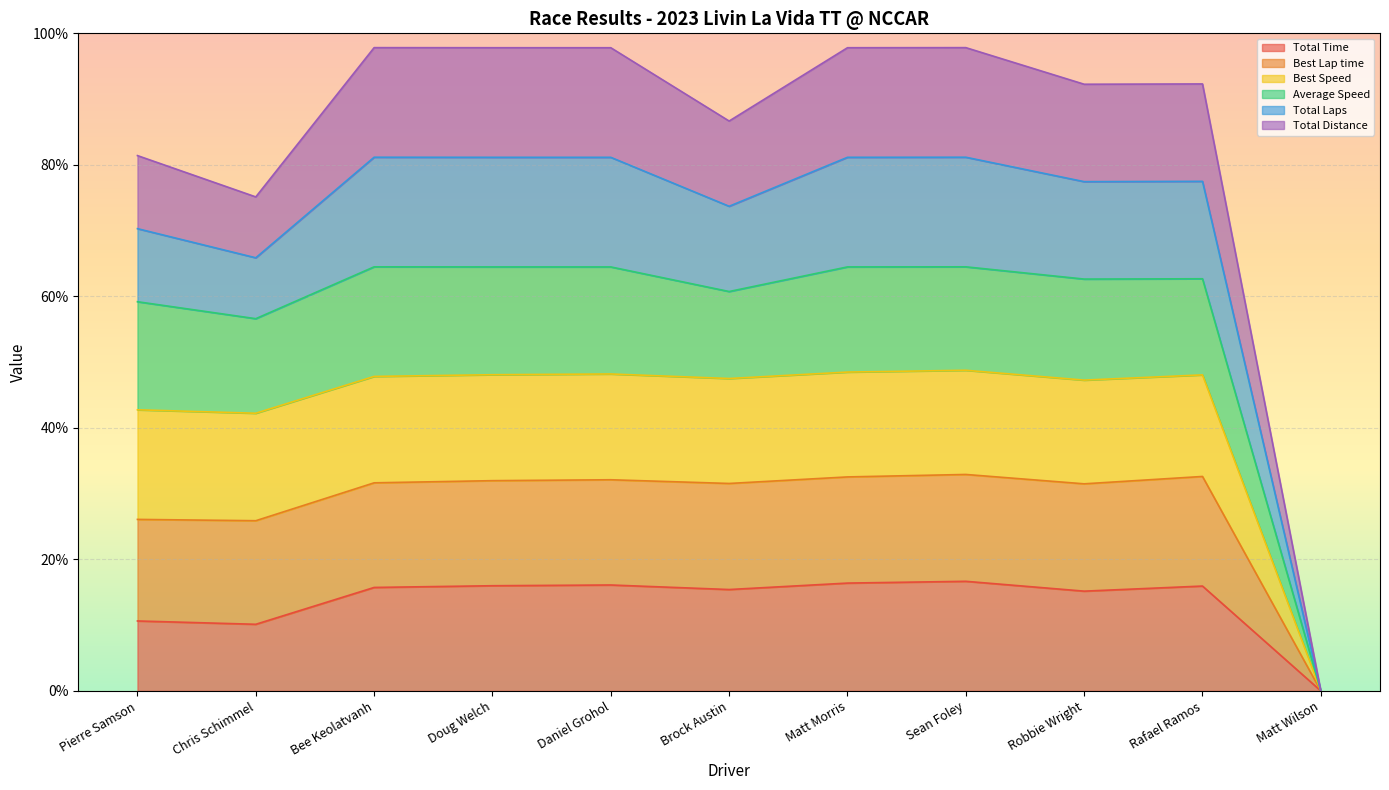

True or false: Total Time and Best Lap time intersect in this chart.

False